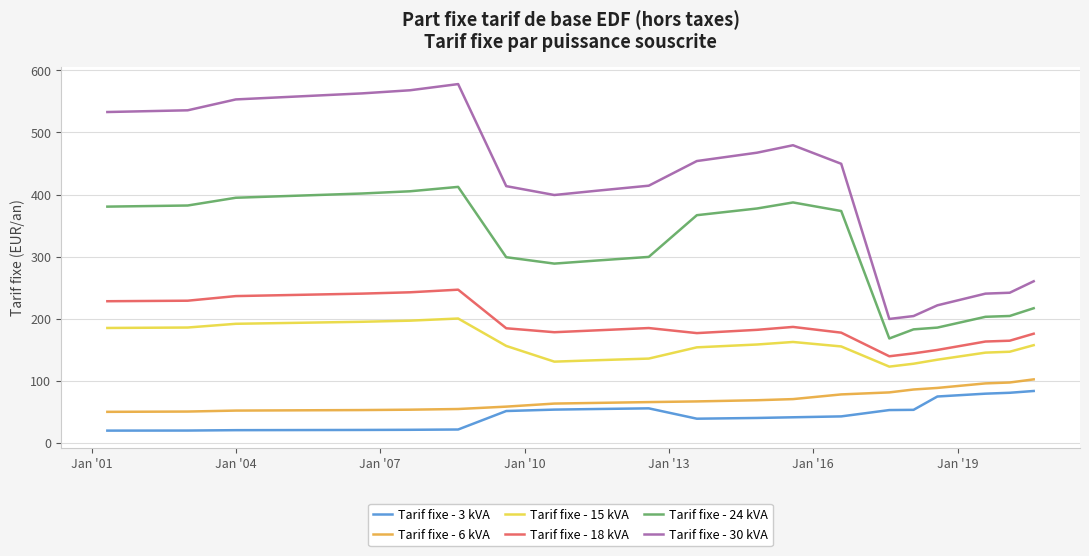

True or false: Tarif fixe - 18 kVA and Tarif fixe - 24 kVA intersect in this chart.

False